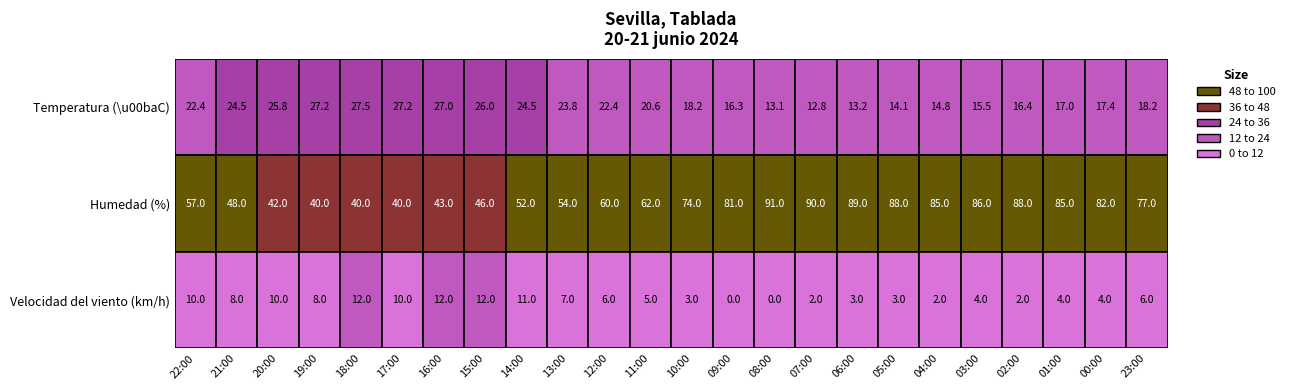

Reading left to right, transcribe all the data shown in this chart.

Temperatura: 22.4	24.5	25.8	27.2	27.5	27.2	27.0	26.0	24.5	23.8	22.4	20.6	18.2	16.3	13.1	12.8	13.2	14.1	14.8	15.5	16.4	17.0	17.4	18.2
Humedad: 57.0	48.0	42.0	40.0	40.0	40.0	43.0	46.0	52.0	54.0	60.0	62.0	74.0	81.0	91.0	90.0	89.0	88.0	85.0	86.0	88.0	85.0	82.0	77.0
Velocidad del viento: 10.0	8.0	10.0	8.0	12.0	10.0	12.0	12.0	11.0	7.0	6.0	5.0	3.0	0.0	0.0	2.0	3.0	3.0	2.0	4.0	2.0	4.0	4.0	6.0